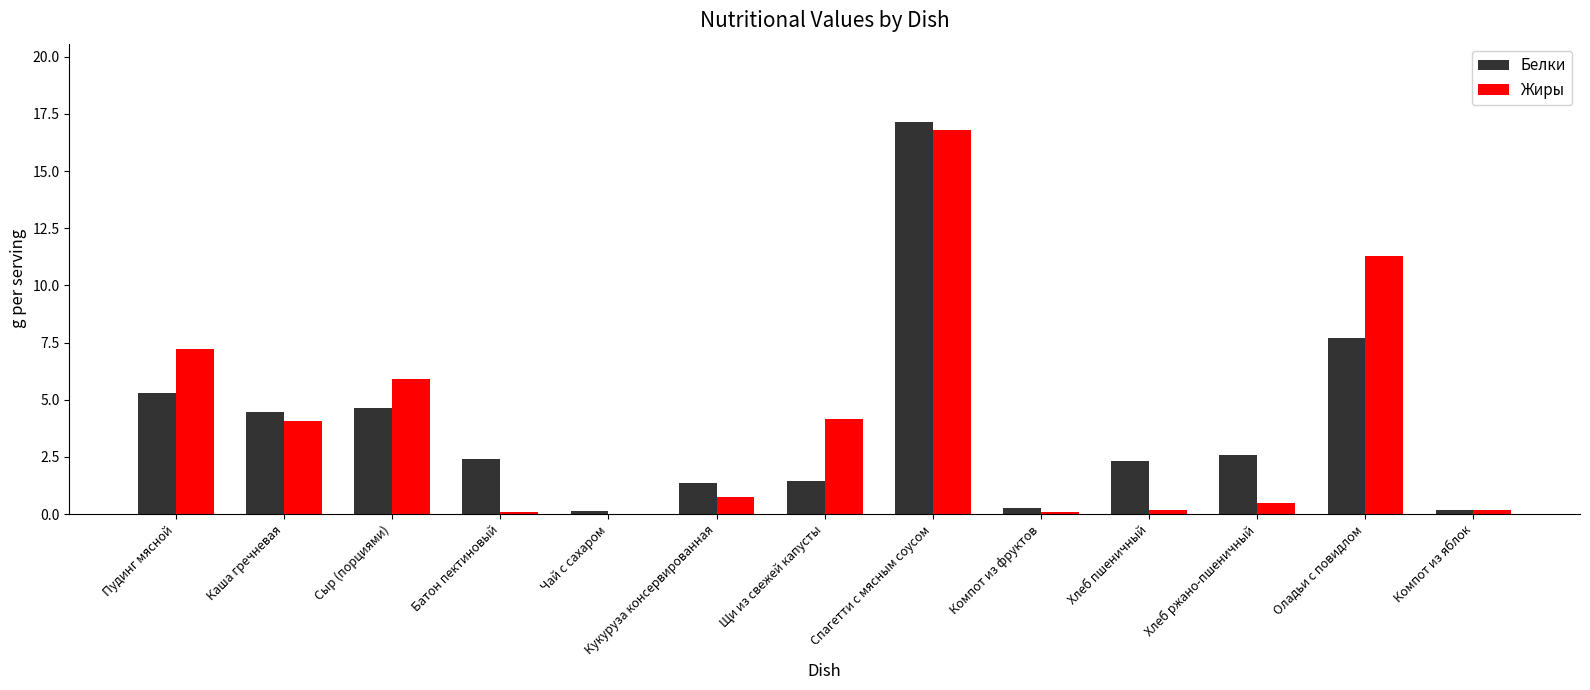

Which series changed the most between Спагетти с мясным соусом and Оладьи с повидлом?

Белки